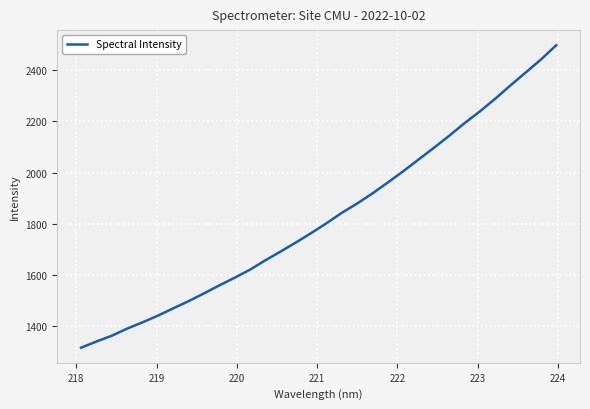

What is the minimum value shown in the chart?

1314.5